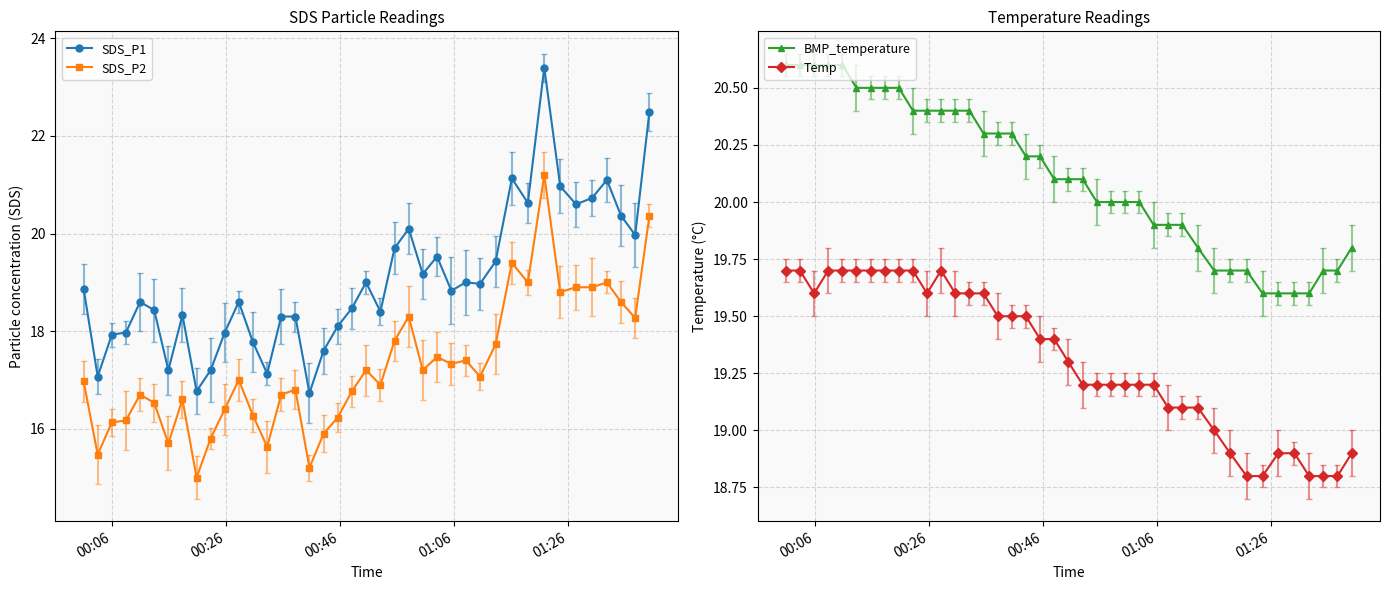

At 27, list the series in order from largest to smallest.

BMP_temperature, Temp, SDS_P1, SDS_P2